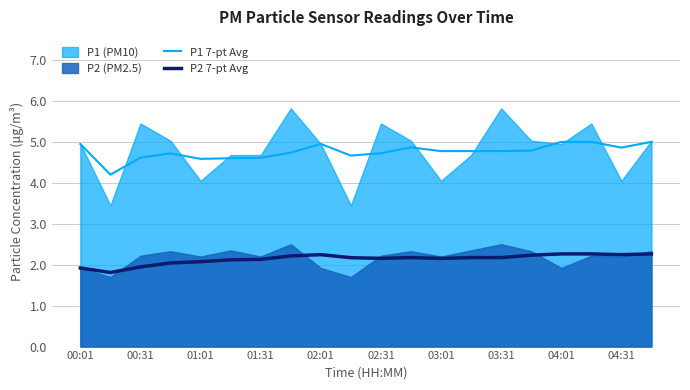

Which series has the largest total across all categories?

P1 7-pt Avg